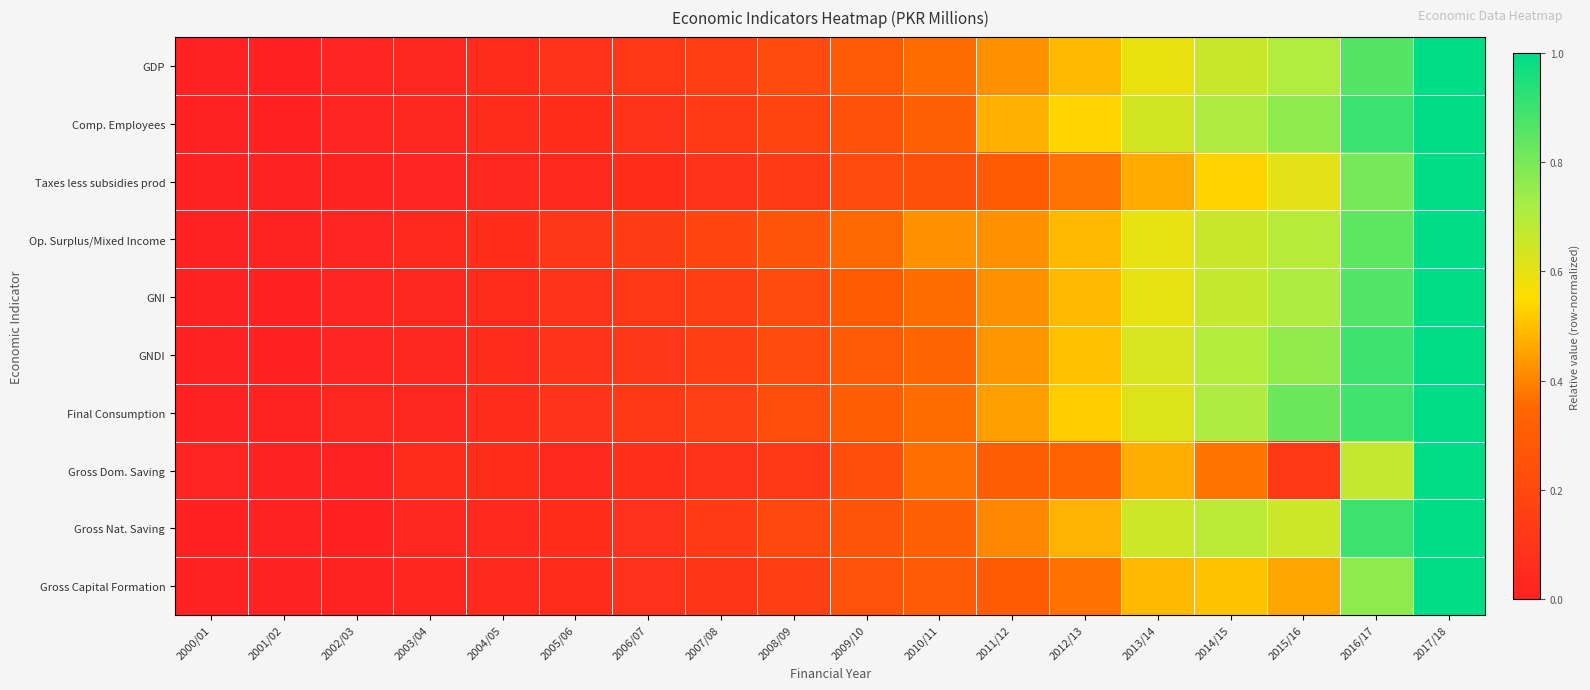

What is the total value across all series at 2012/13?

4.6